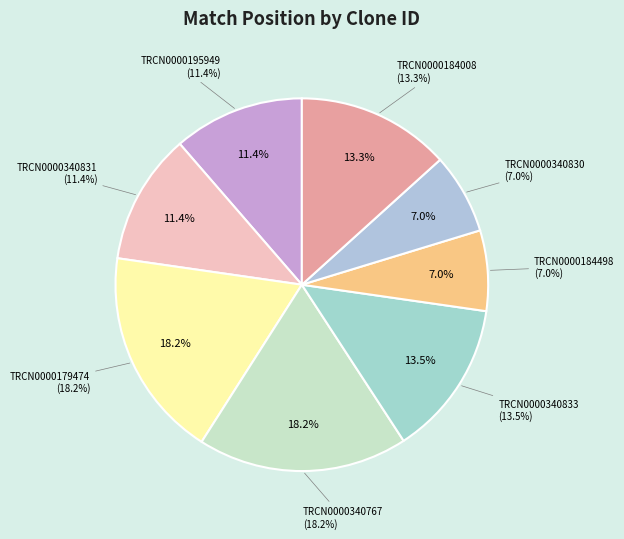

Count the number of slices in the pie.

8